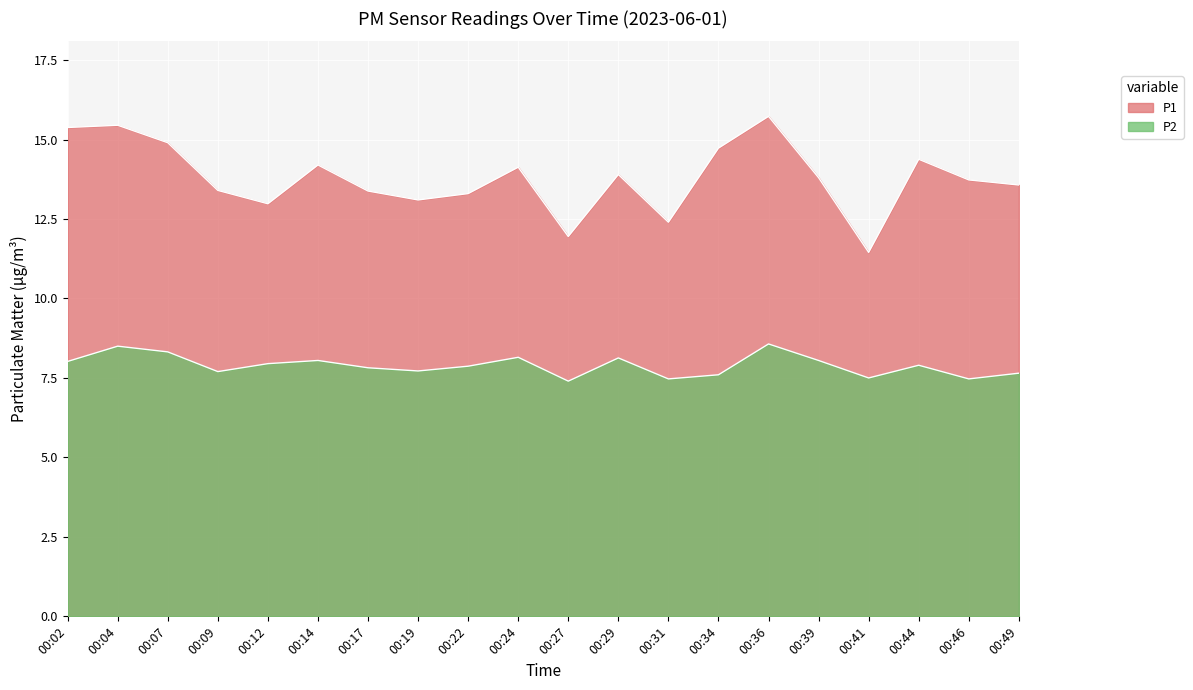

What is the value of the P1 point at the 6th from the left?

14.2